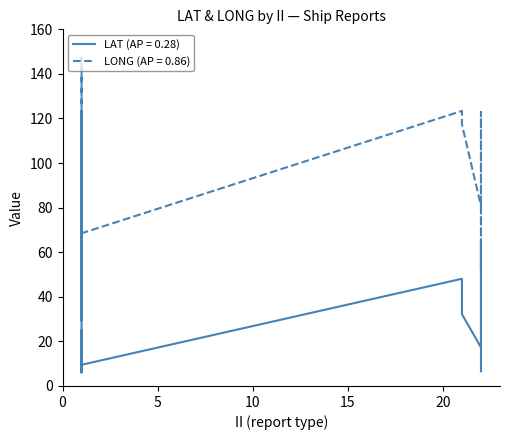

Rank the series by their average value, from lowest to highest.

LAT, LONG